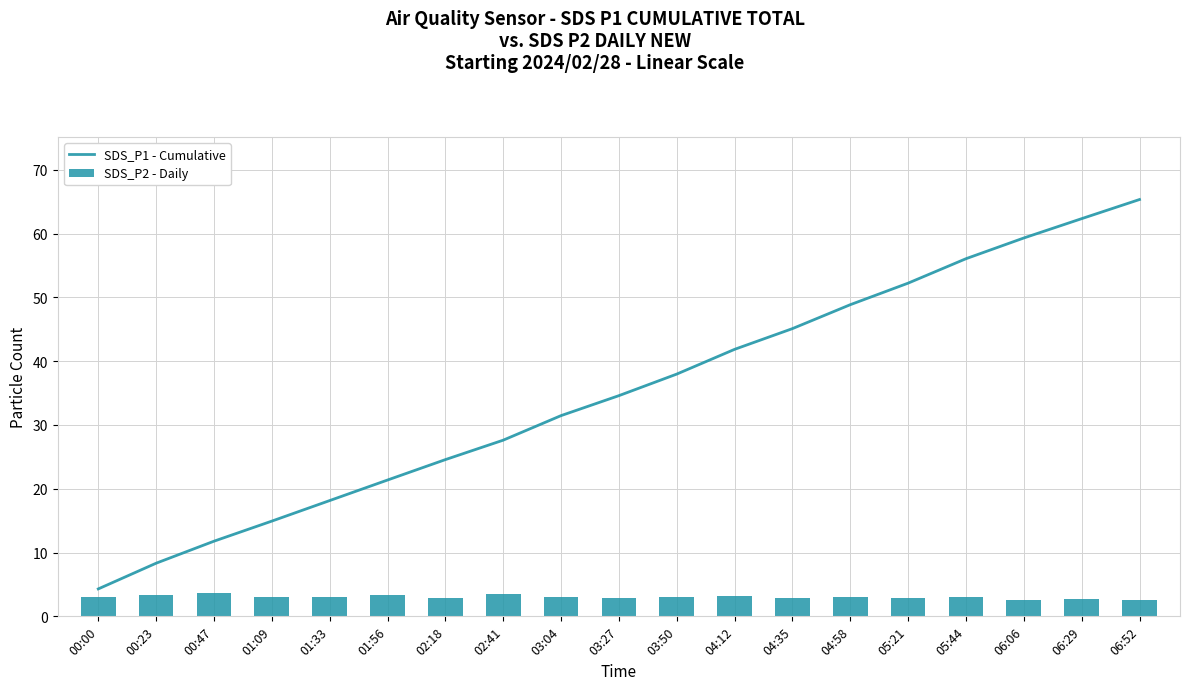

The SDS_P2 - Daily series shows 3.7 at 00:47. True or false?

True